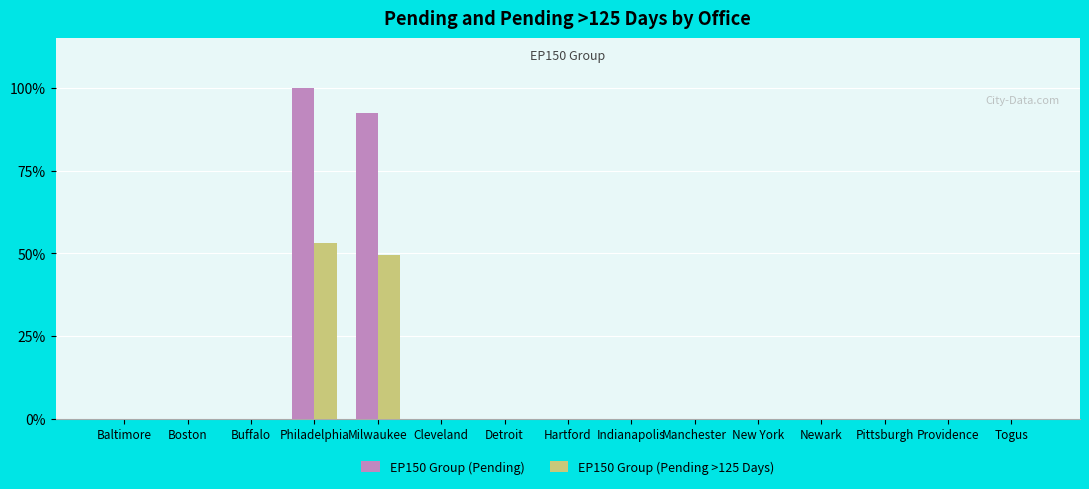

Reading right to left, transcribe all the data shown in this chart.

EP150 Group (Pending): Togus=0	Providence=1	Pittsburgh=1	Newark=1	New York=1	Manchester=0	Indianapolis=1	Hartford=0	Detroit=1	Cleveland=1	Milwaukee=13286	Philadelphia=14392	Buffalo=1	Boston=1	Baltimore=3
EP150 Group (Pending >125 Days): Togus=0	Providence=0	Pittsburgh=1	Newark=0	New York=7	Manchester=0	Indianapolis=0	Hartford=0	Detroit=0	Cleveland=1	Milwaukee=7126	Philadelphia=7650	Buffalo=0	Boston=0	Baltimore=3